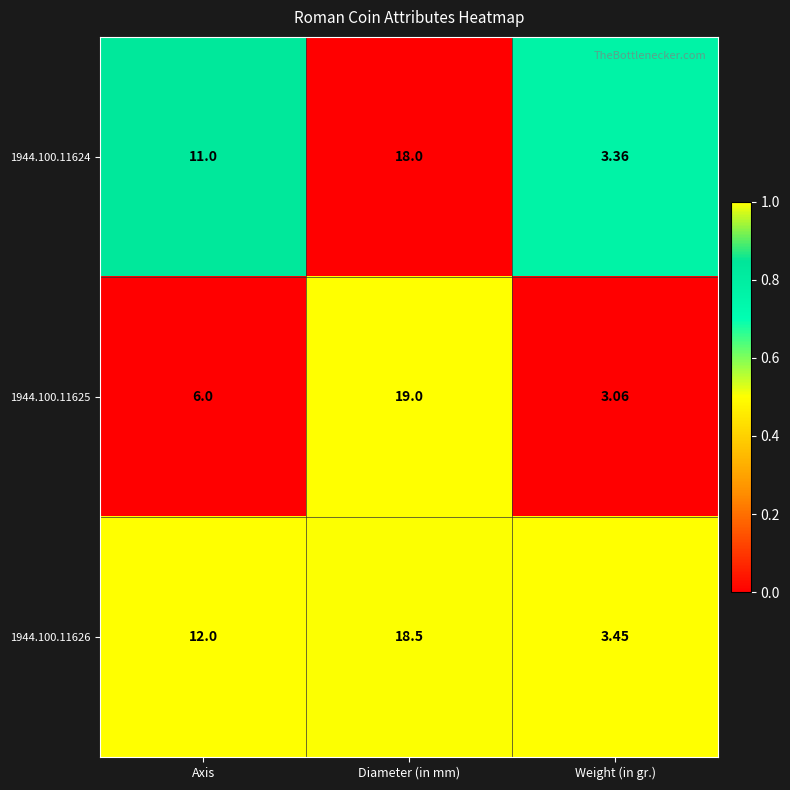

What is the total value across all series at Axis?

29.0